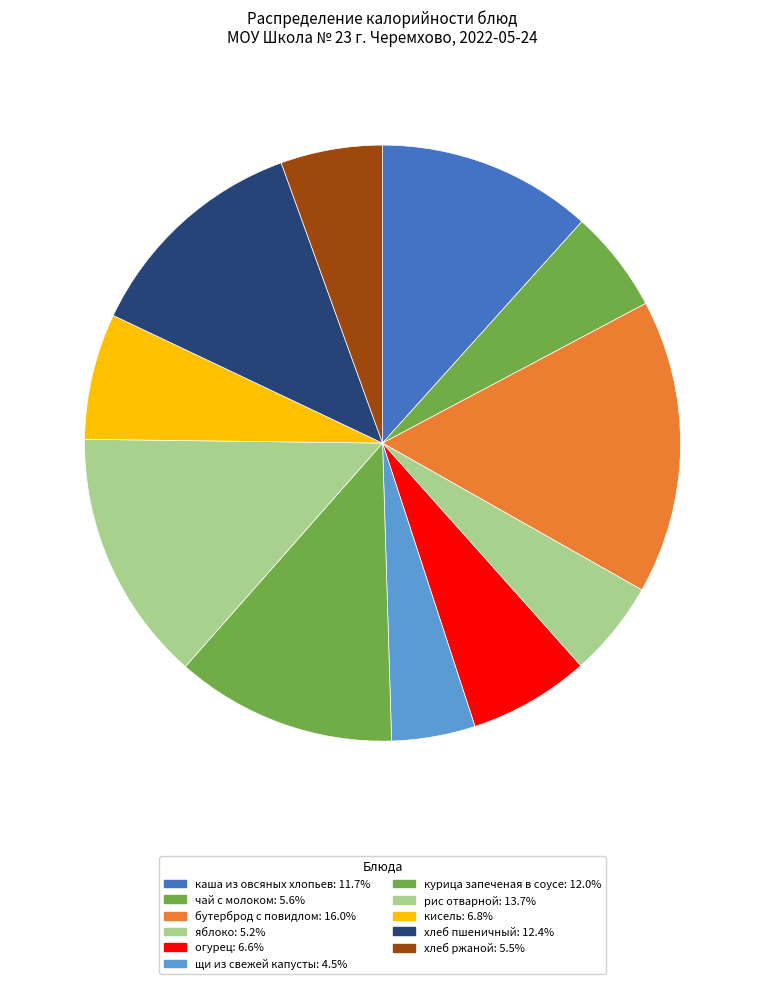

Rank the categories by value from highest to lowest.

бутерброд с повидлом, рис отварной, хлеб пшеничный, курица запеченая в соусе, каша из овсяных хлопьев, кисель, огурец, чай с молоком, хлеб ржаной, яблоко, щи из свежей капусты